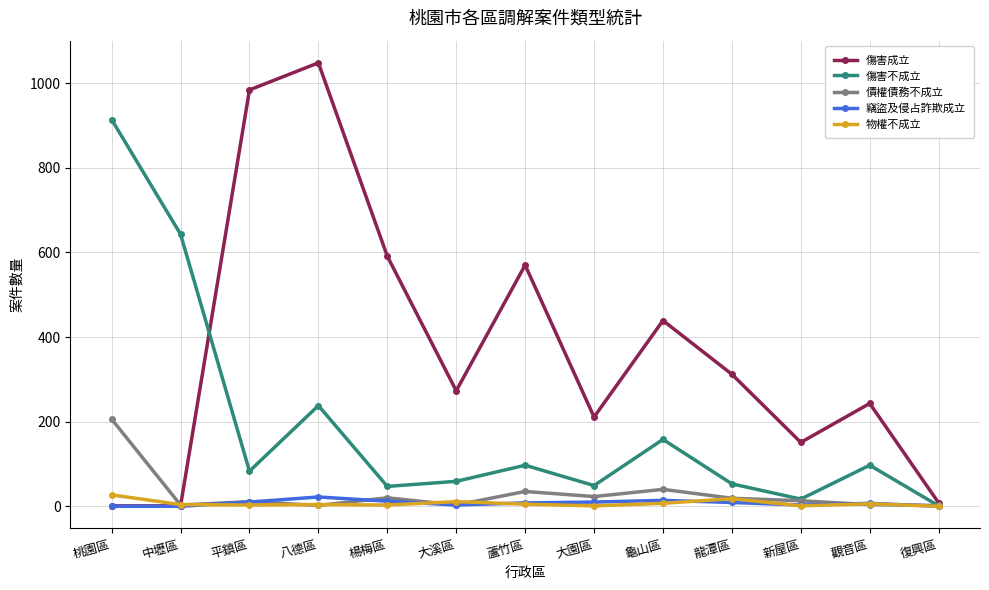

True or false: 傷害不成立 and 傷害成立 cross at least once.

True